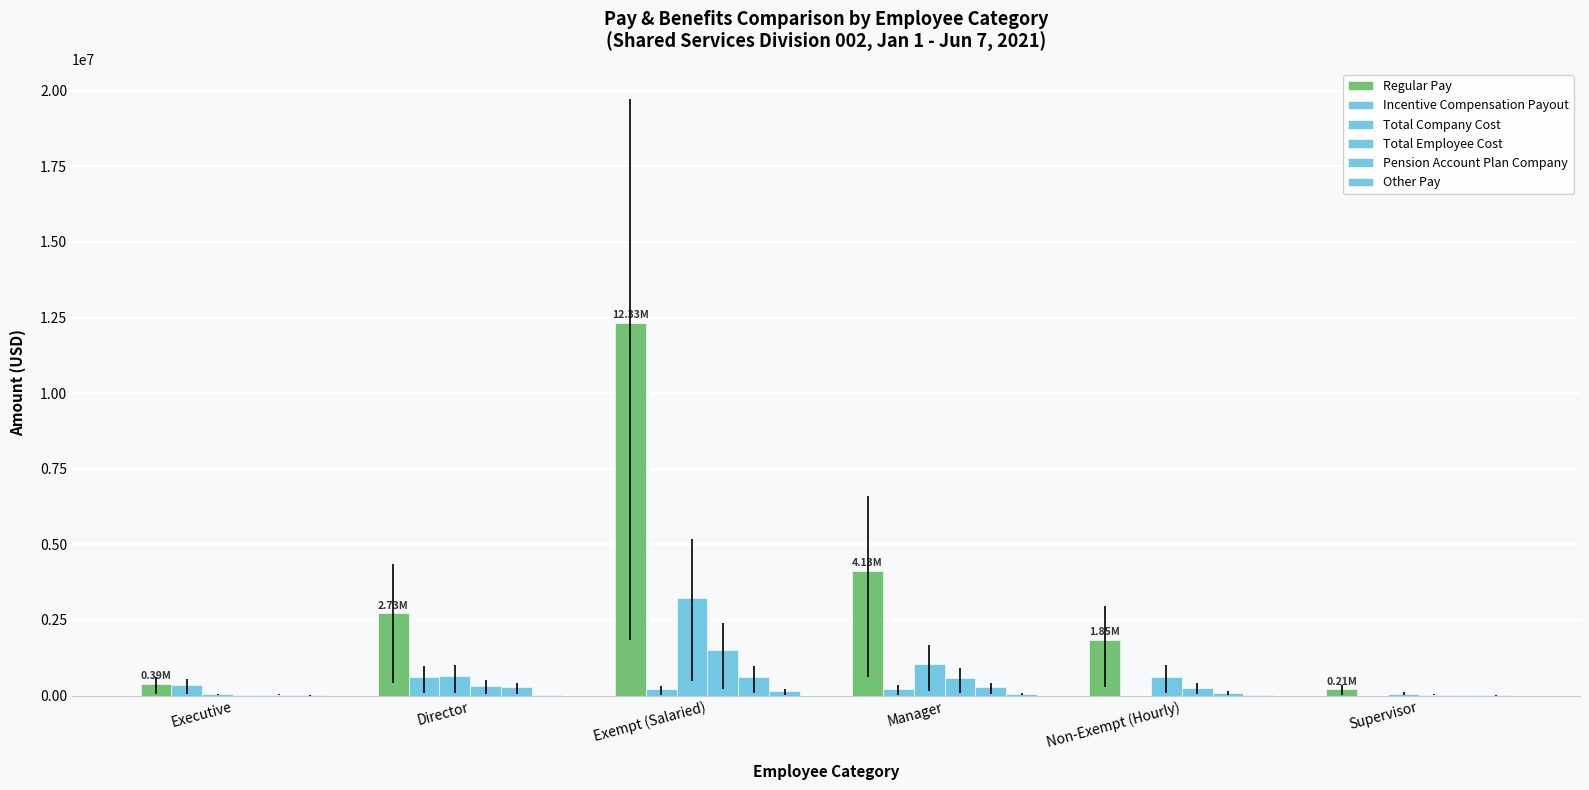

How many series are shown in this chart?

6